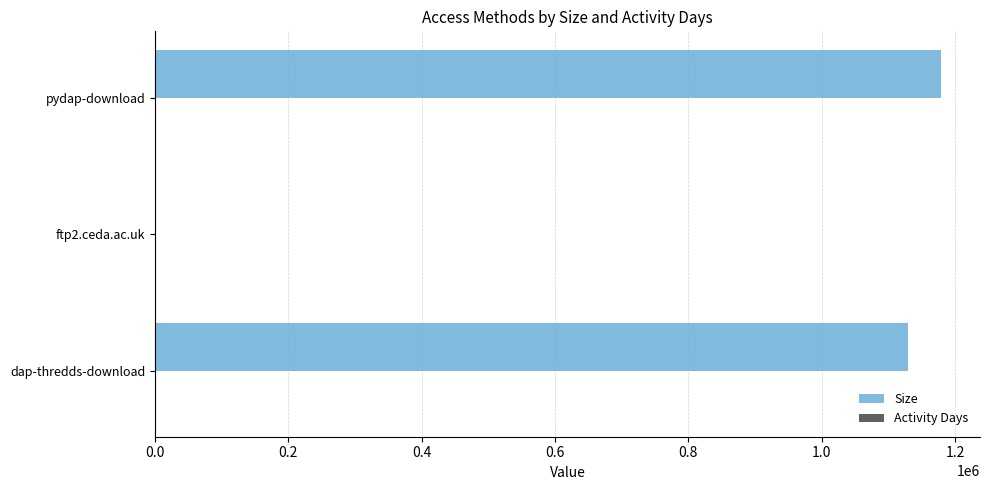

The Size series shows 2101544 at pydap-download. True or false?

False